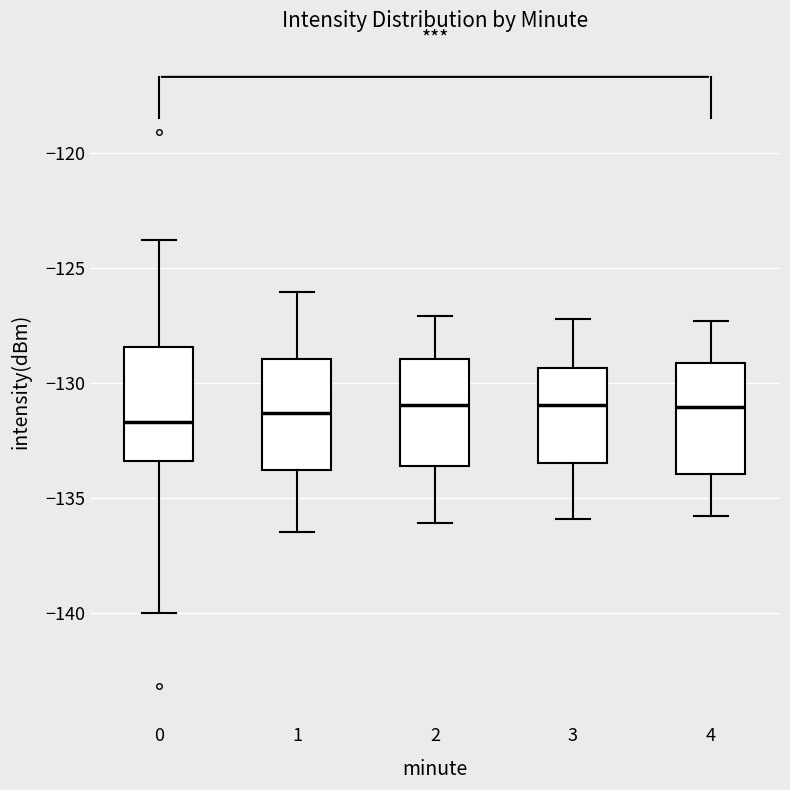

Reading left to right, transcribe this box plot: for each box, give where its median line is, the range the box spans, and where its two whiskers end, as read against the y-axis. The values are not printed on the chart, so give them approximately, as read against the axis.

0: median -131.5, box -133.5 to -128.5, whiskers -140.0 to -124.0
1: median -131.5, box -134.0 to -129.0, whiskers -136.5 to -126.0
2: median -131.0, box -133.5 to -129.0, whiskers -136.0 to -127.0
3: median -131.0, box -133.5 to -129.5, whiskers -136.0 to -127.0
4: median -131.0, box -134.0 to -129.0, whiskers -136.0 to -127.5